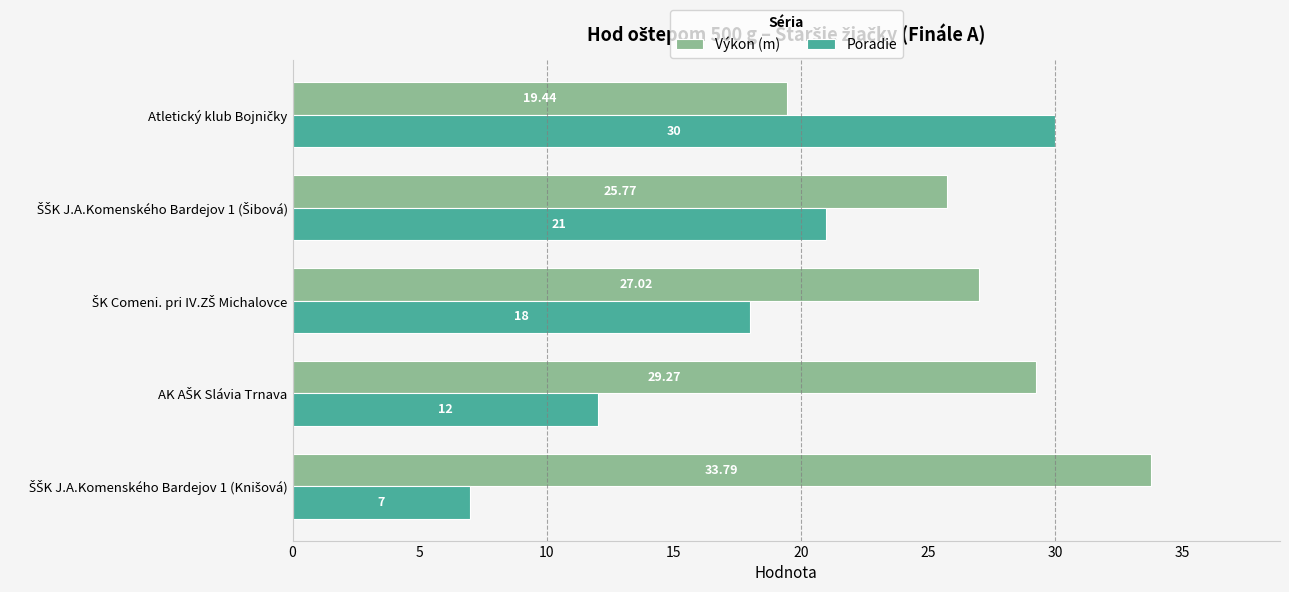

List the series in order of their overall mean, lowest first.

Poradie, Výkon (m)